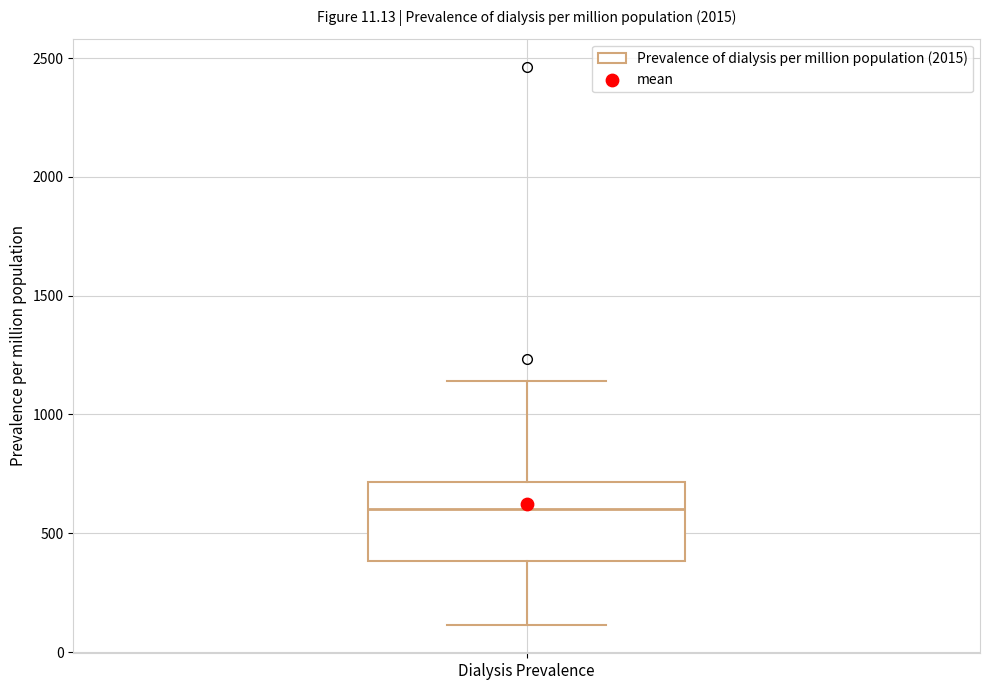

Transcribe this box plot: give where the median line is, the range the box spans, and where the two whiskers end, as read against the y-axis. The values are not printed on the chart, so give them approximately, as read against the axis.

median 600, box 400 to 700, whiskers 100 to 1150